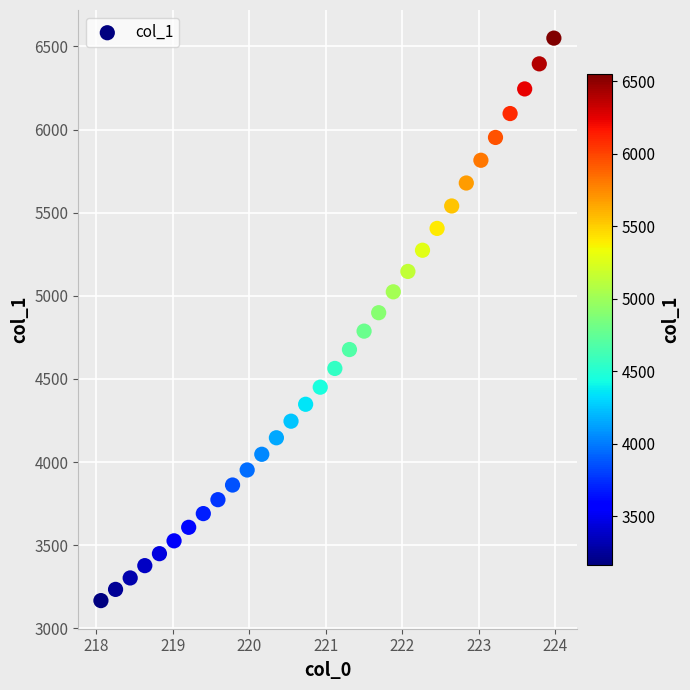

What is the range of Y values (max minus min)?

3382.9